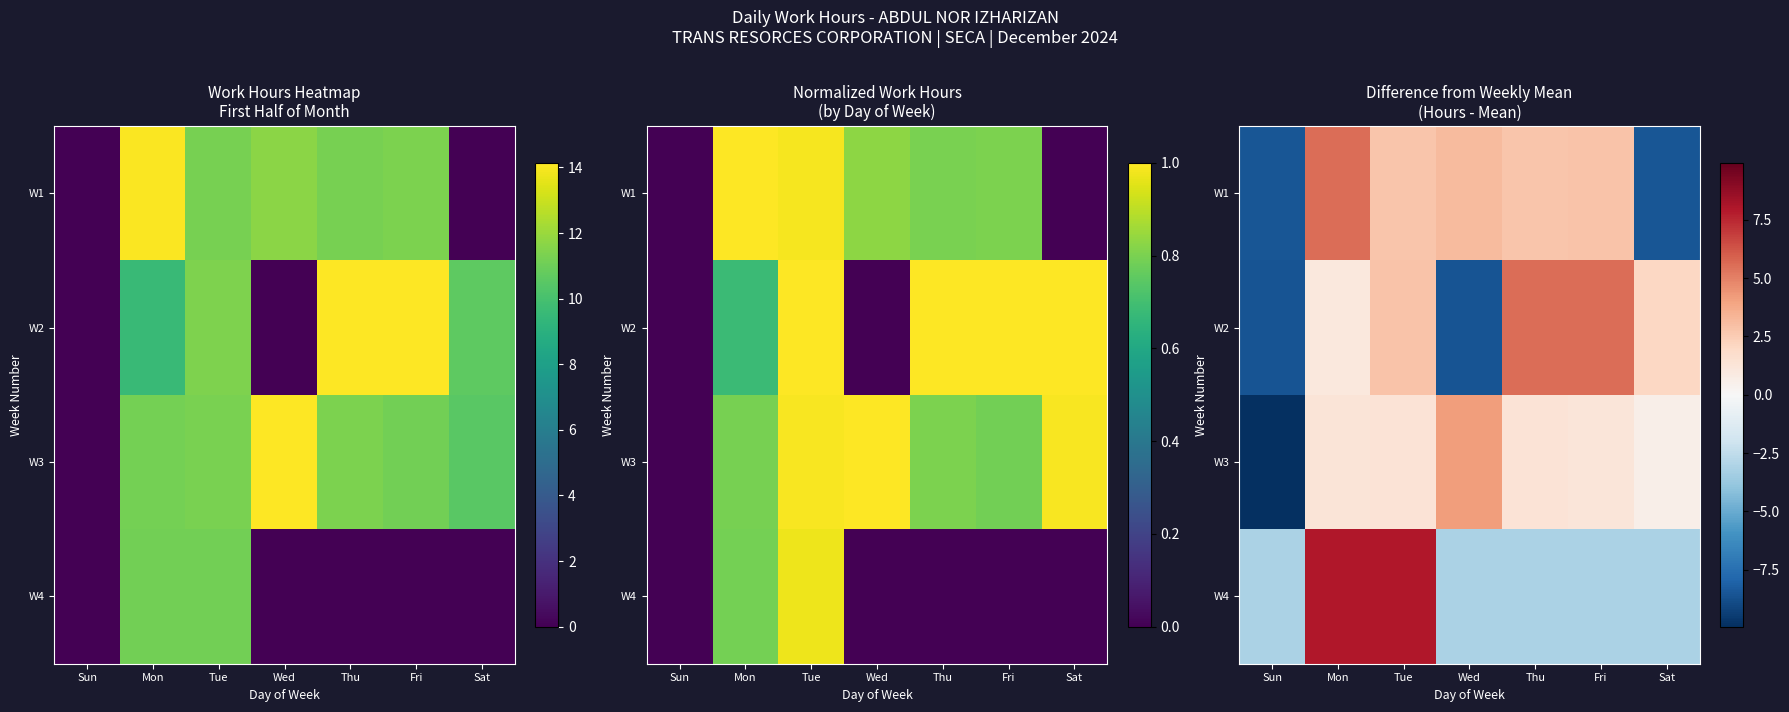

Rank the categories by W3 value from lowest to highest.

Sun, Sat, Fri, Mon, Tue, Thu, Wed